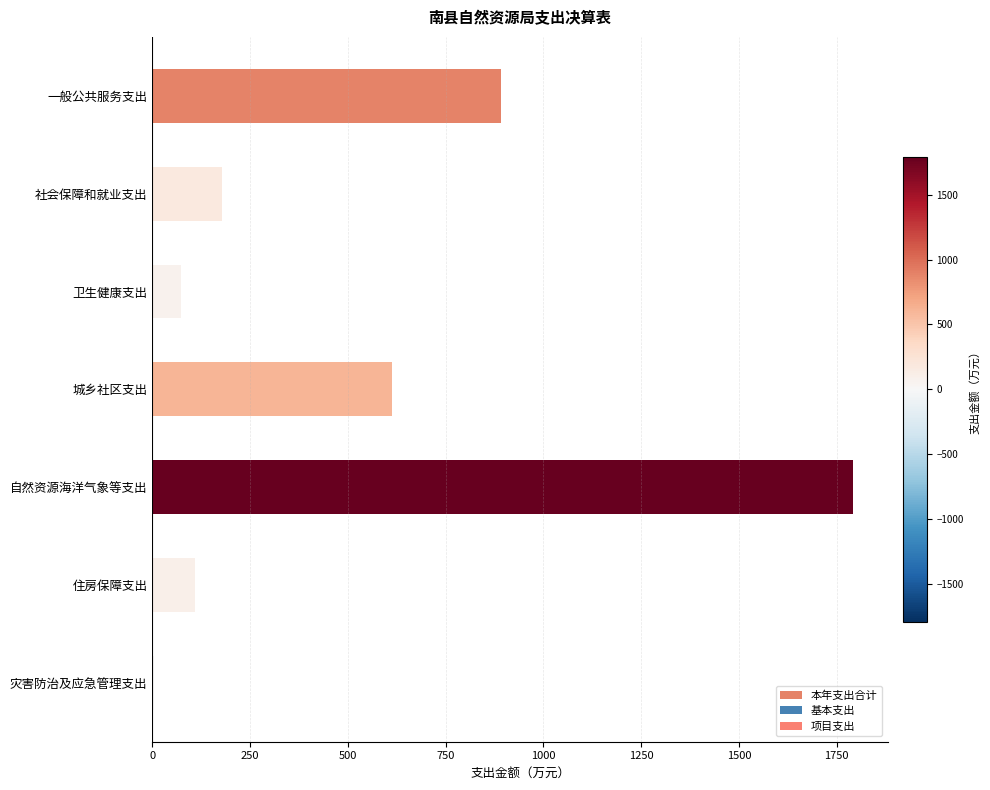

What is the smallest value displayed?

5.0